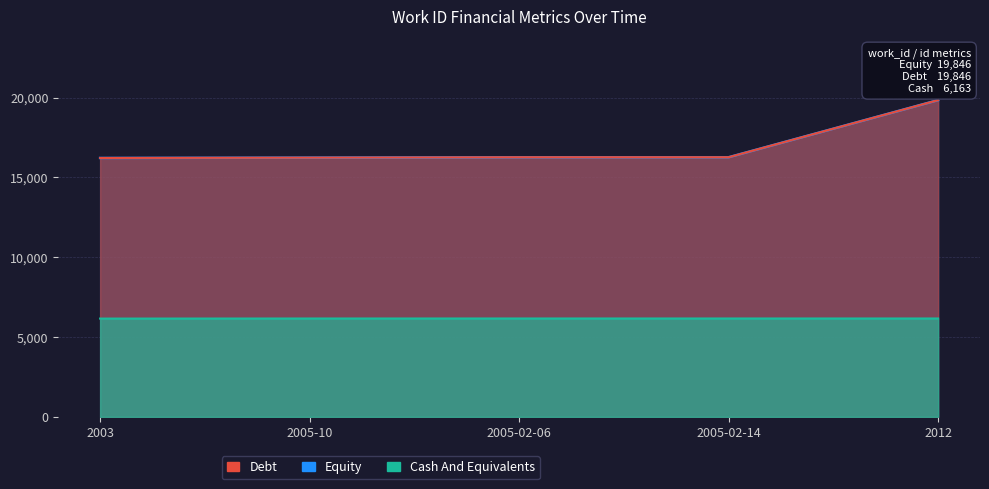

Which series changed the most between 2003 and 2012?

Debt